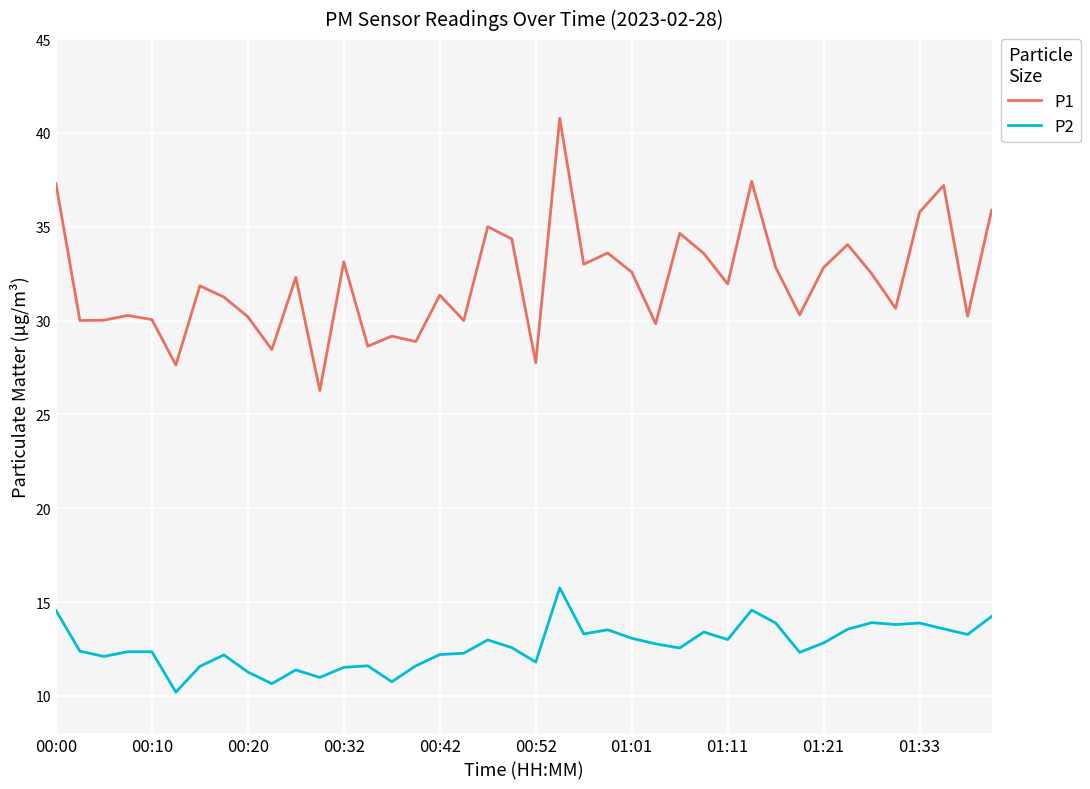

Which series has the largest total across all categories?

P1